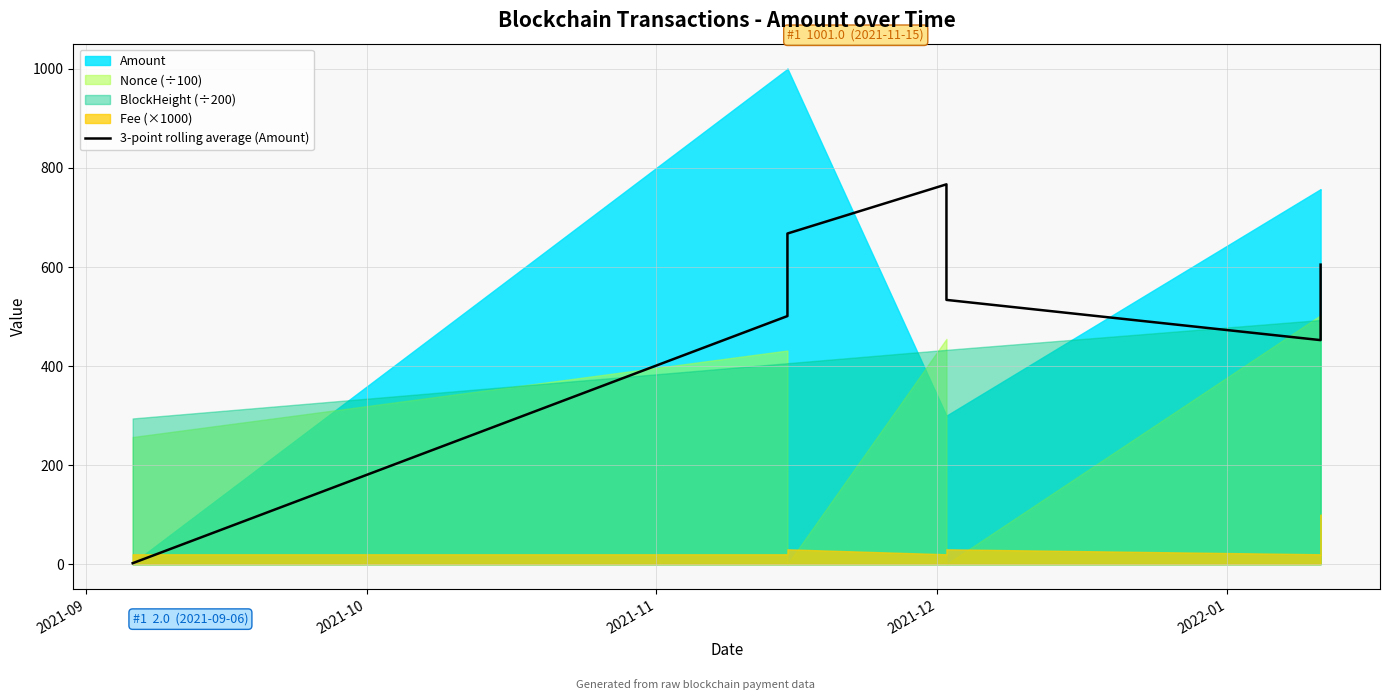

Reading left to right, list all the values displayed in this chart.

2.0	501.0	667.7	767.0	533.6	452.4	604.8